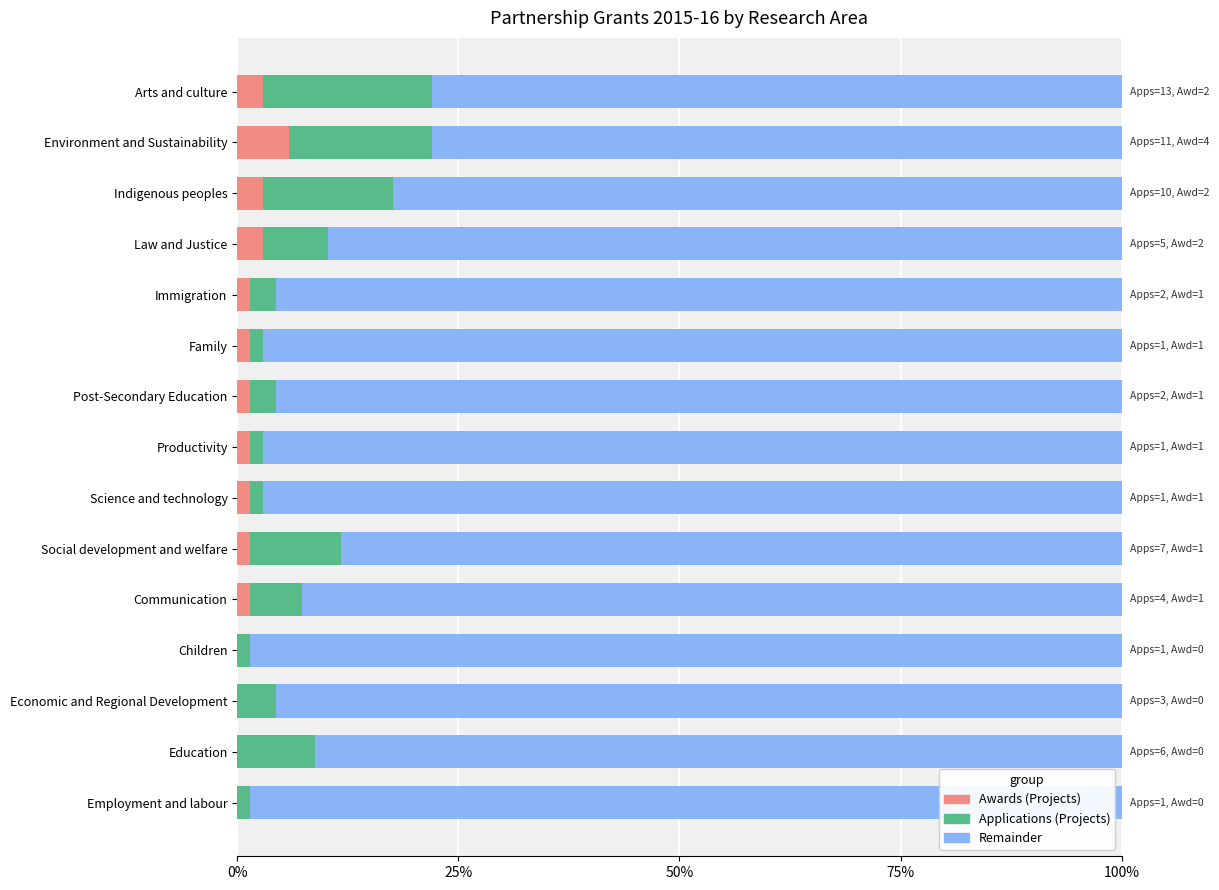

What is the total value across all series at Economic and Regional Development?

100.0